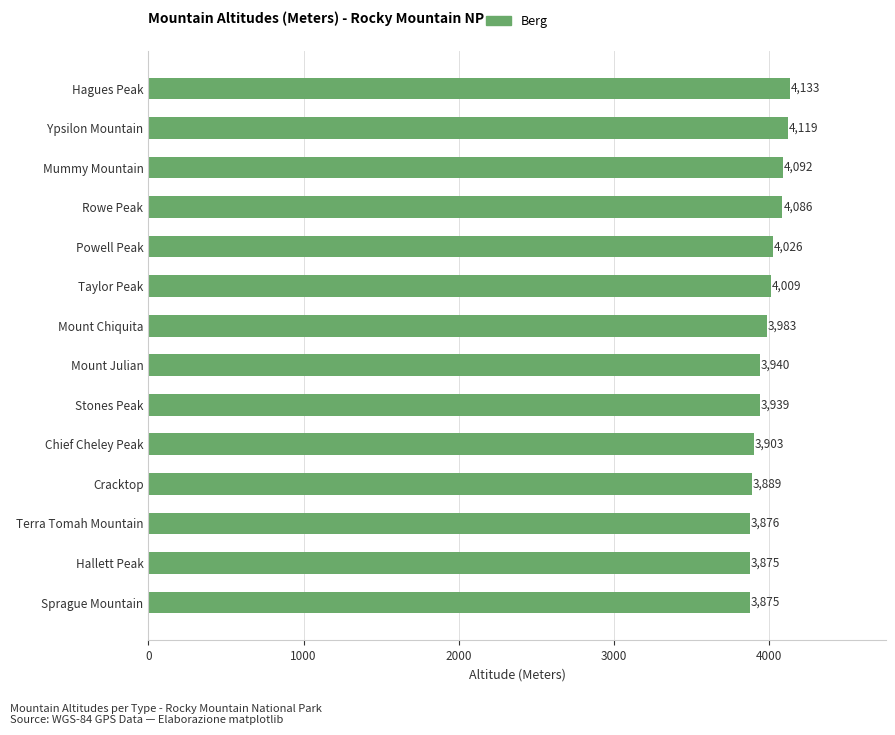

What is the greatest value displayed?

4133